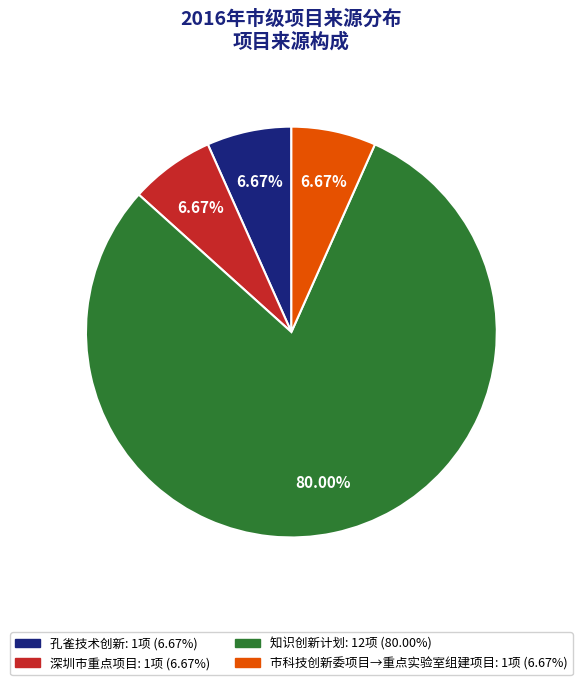

What is the largest slice in the pie chart?

知识创新计划